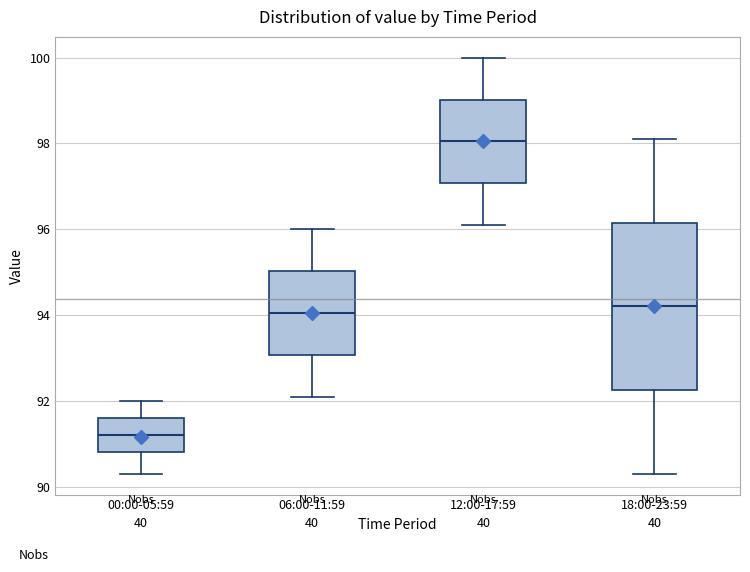

Which box is the tallest, from its lower edge to its upper edge?

18:00-23:59